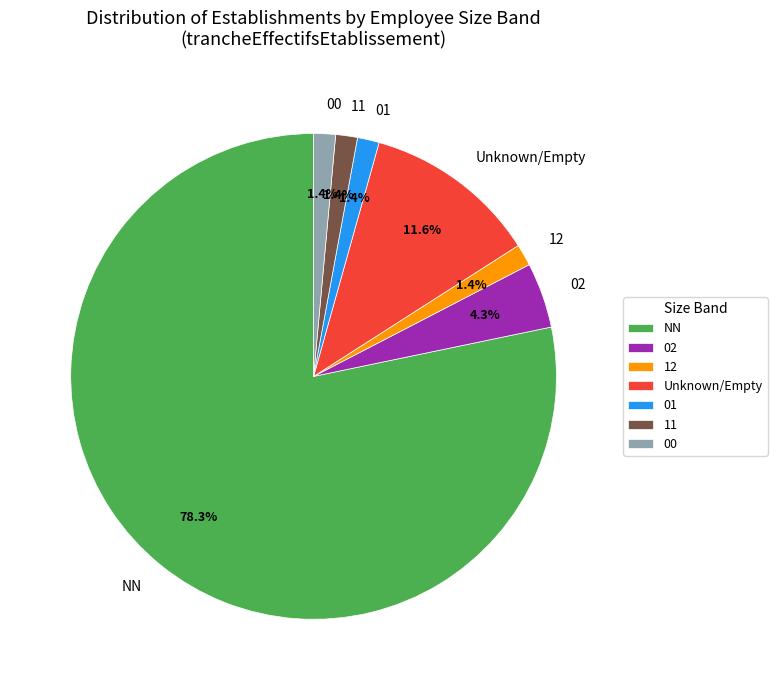

What percentage is the 01 slice, to the nearest percent?

1%